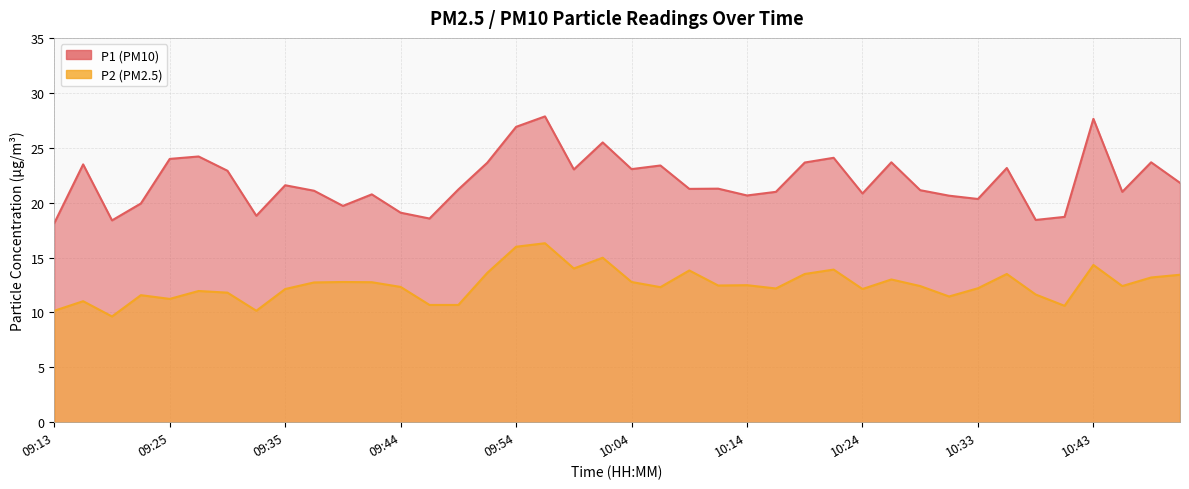

True or false: P1 has a value of 20.6 at 10:14.

True